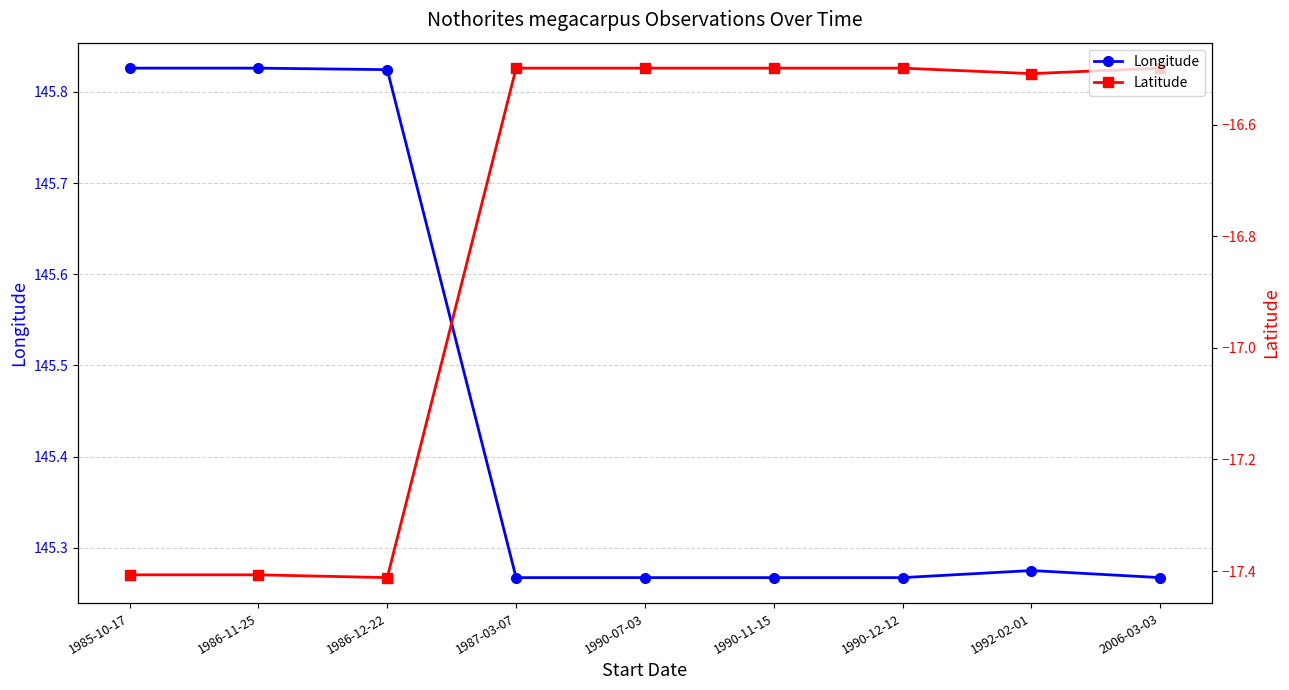

What is the value of the Latitude point at the 7th from the left?

-16.5